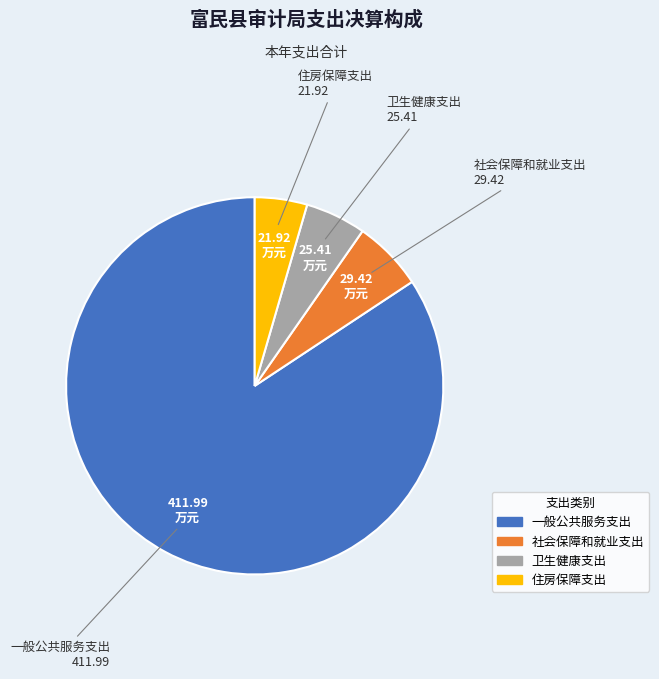

Does 一般公共服务支出 represent more than half of the total?

Yes